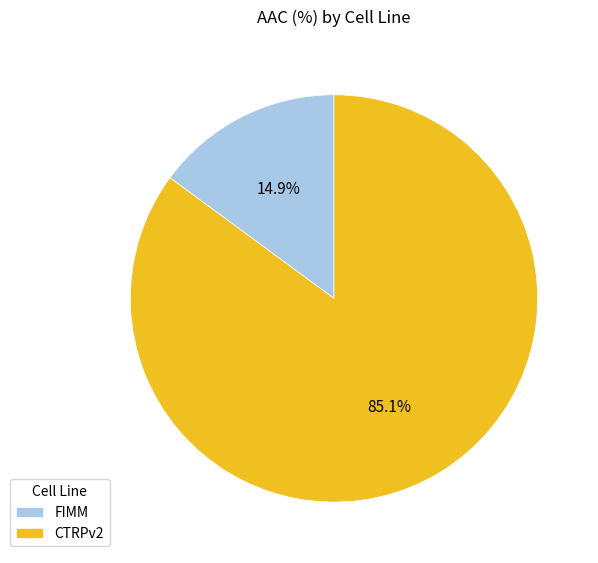

The CTRPv2 slice represents 80% of the pie. True or false?

False